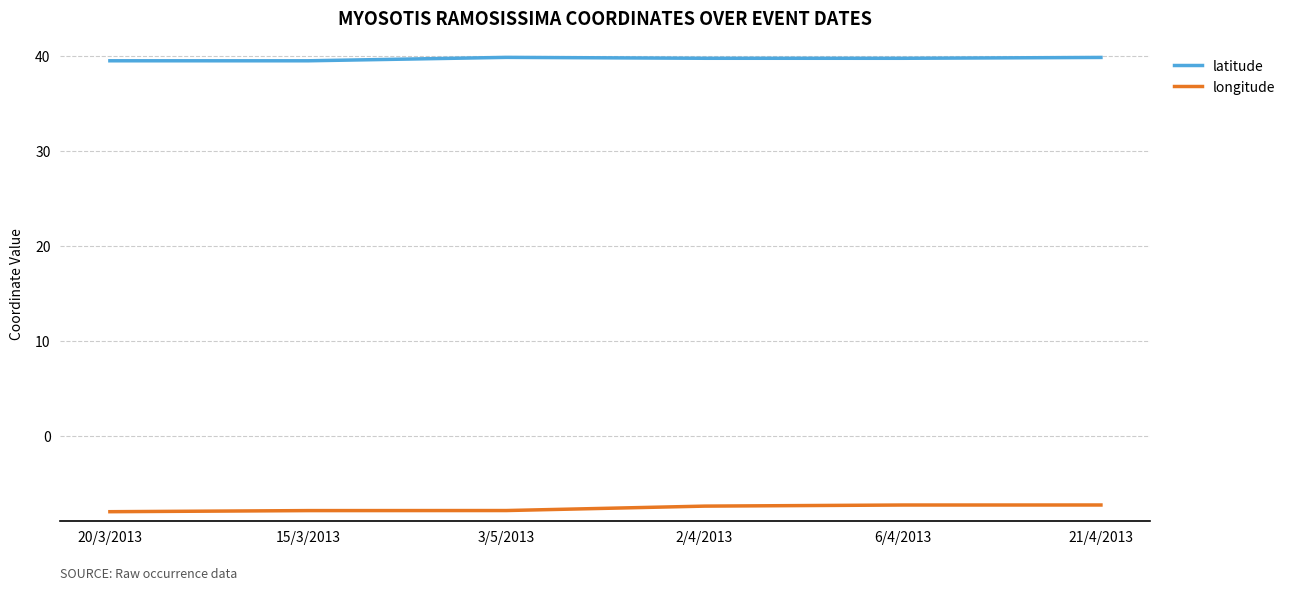

Is this an area chart (filled region under the line)?

No